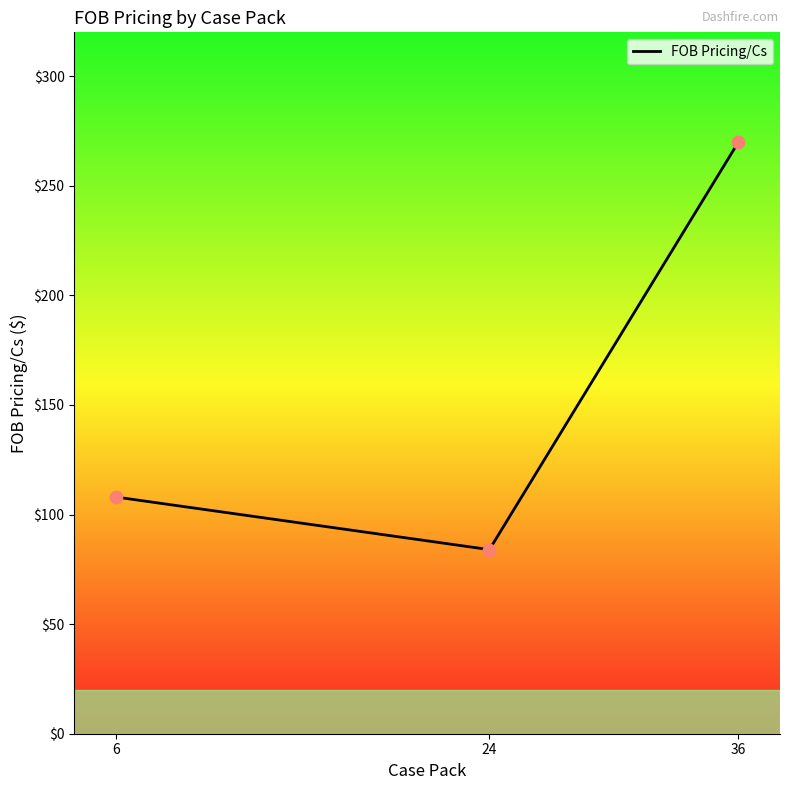

Between 6 and 6, which is larger?

6